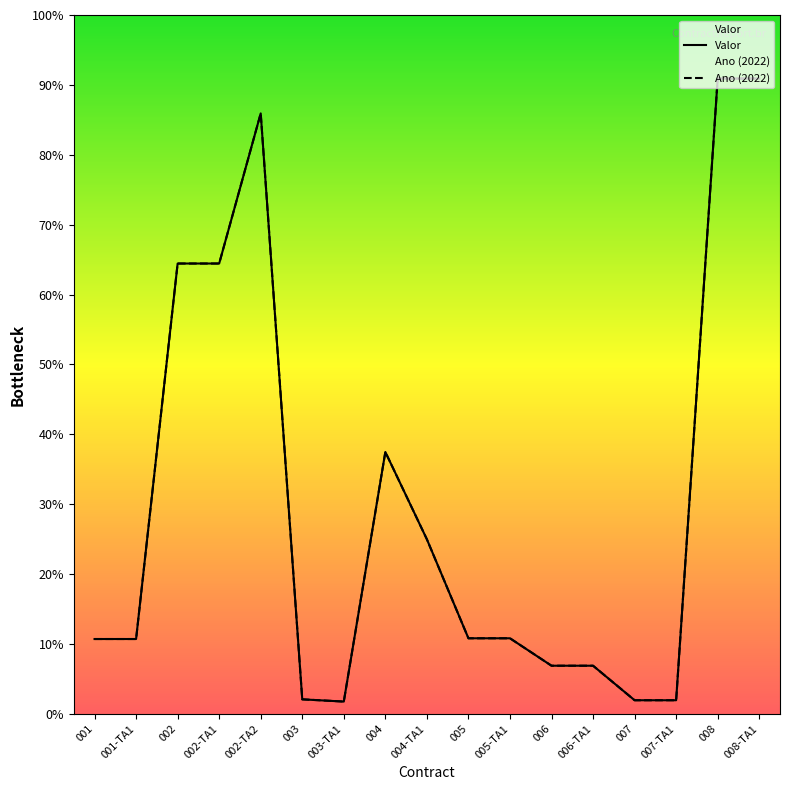

How many values in the Valor series exceed 93000?

7